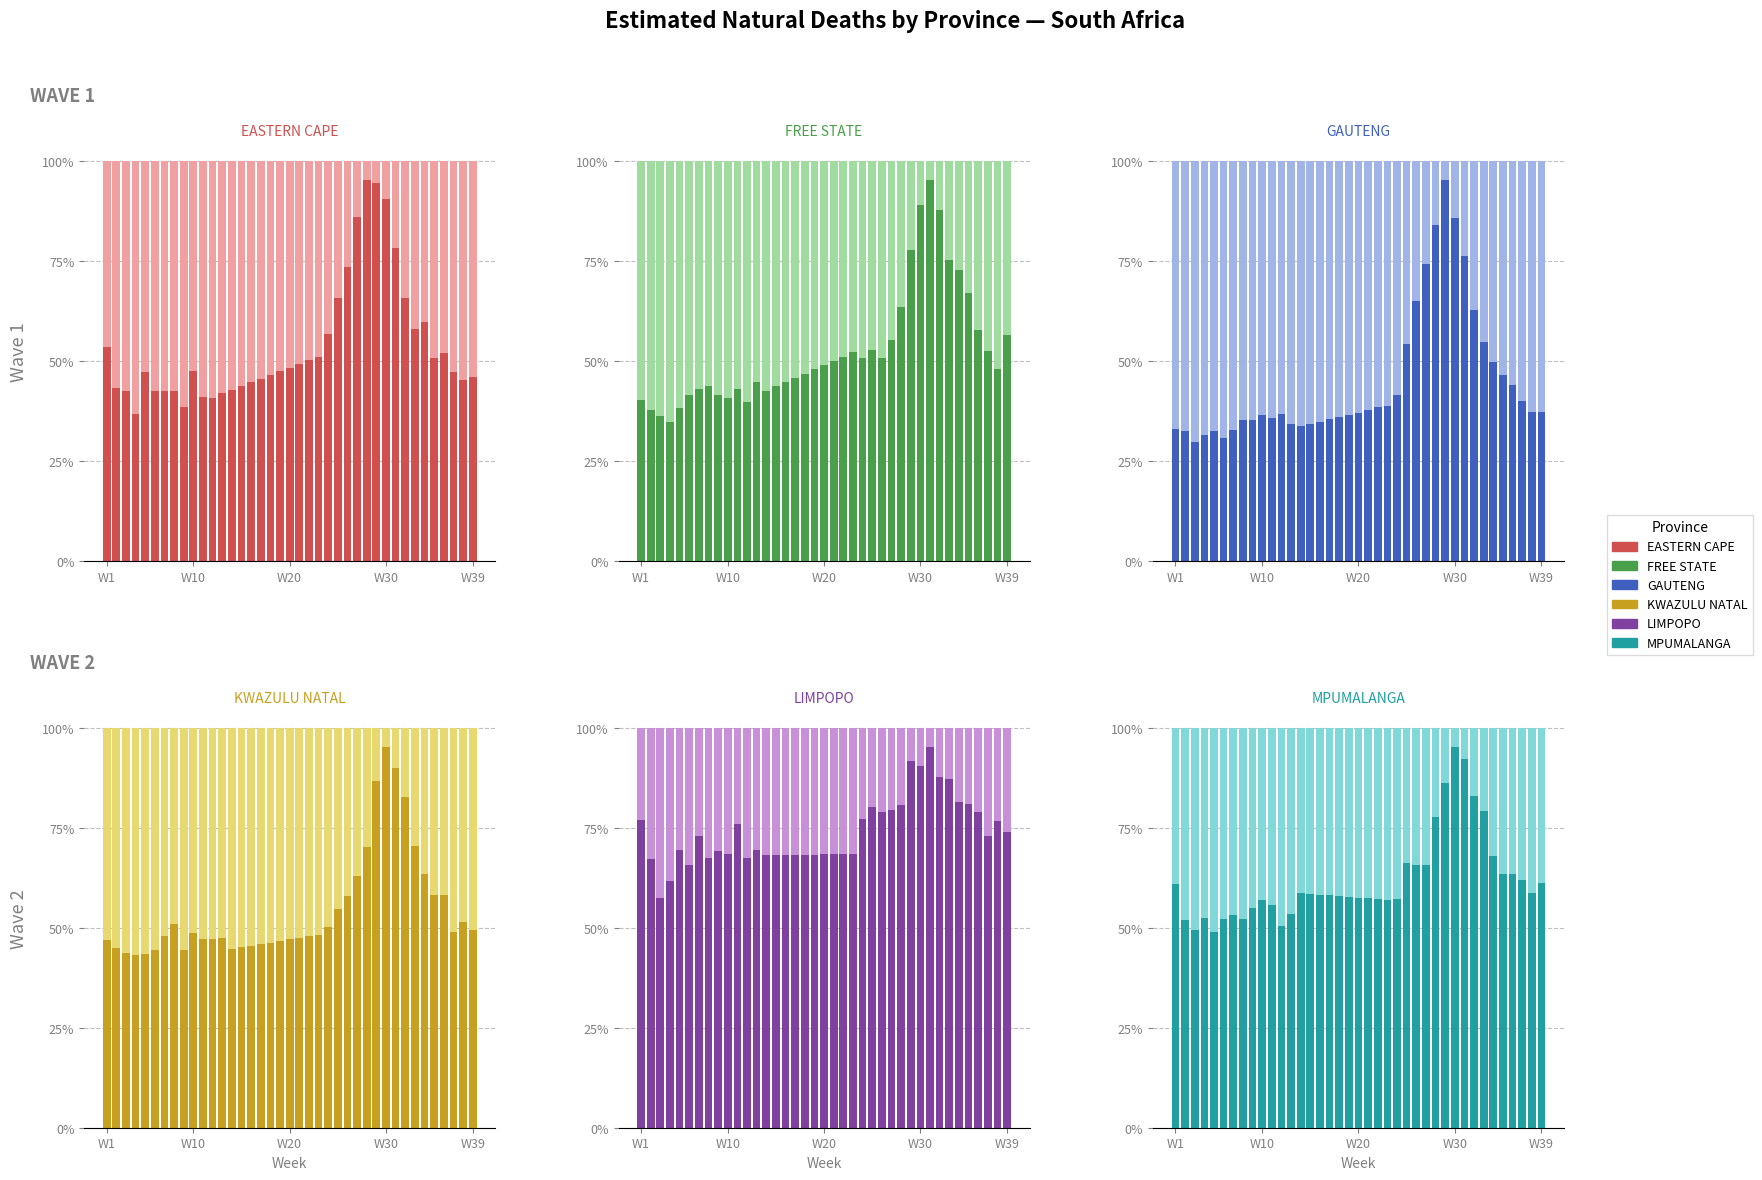

Rank the series at 2020-05-17 from lowest to highest value.

GAUTENG, KWAZULU NATAL, EASTERN CAPE, FREE STATE, MPUMALANGA, LIMPOPO